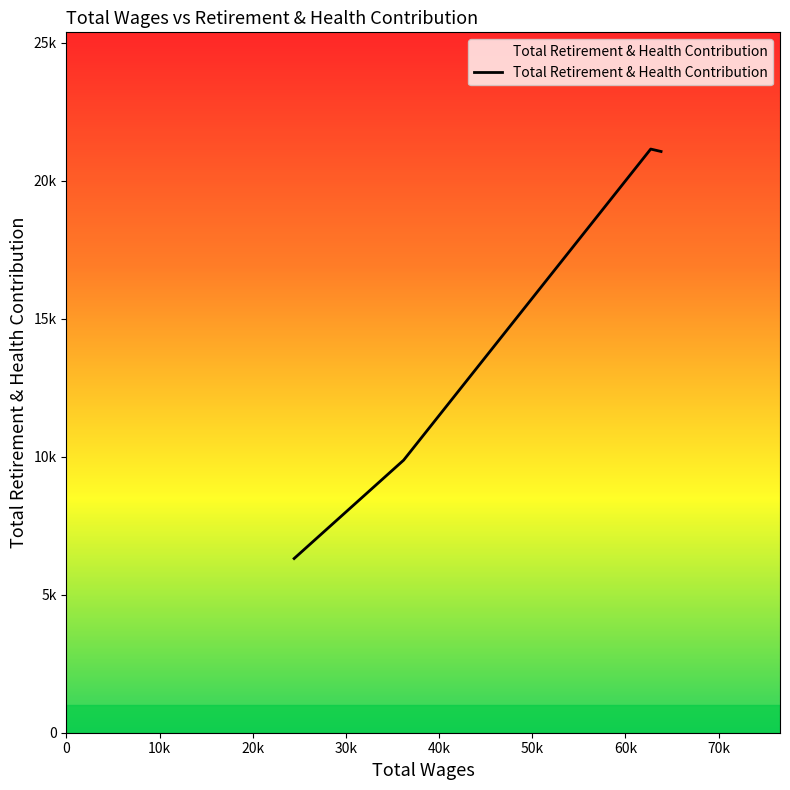

True or false: there are more than 0 points higher than both neighbors.

True